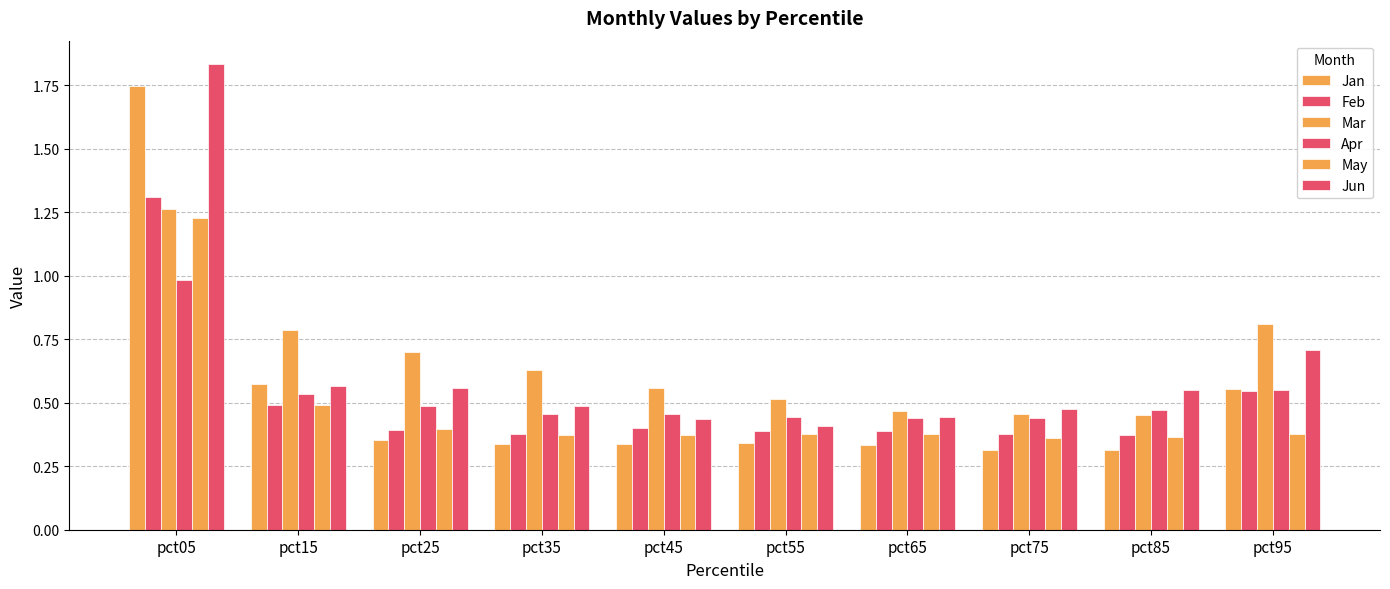

True or false: Apr has a value of 0.5 at pct35.

True